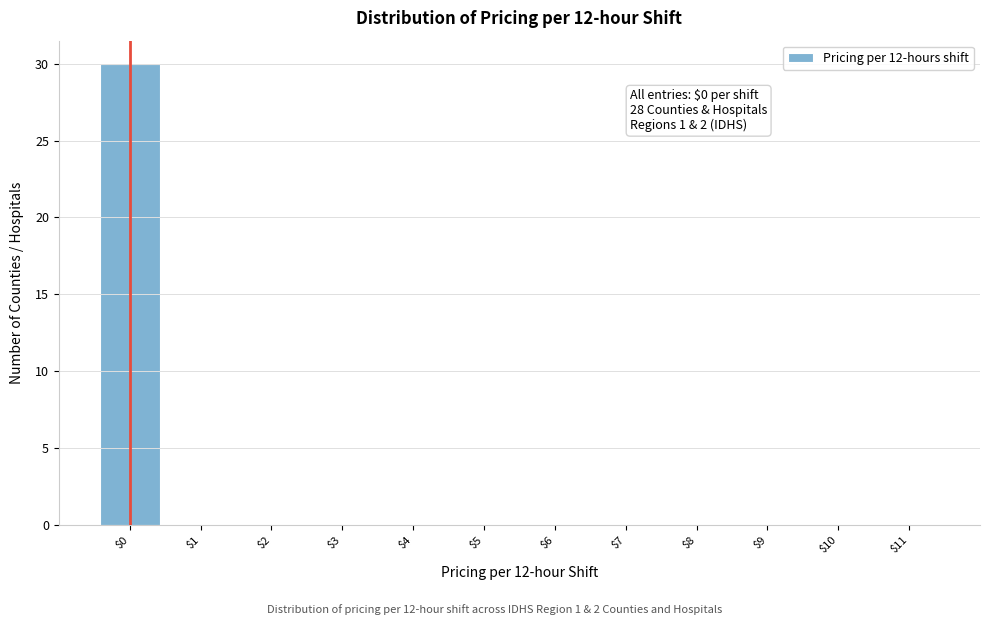

Which range on the x-axis has the tallest bar?

-0.5 to 0.5